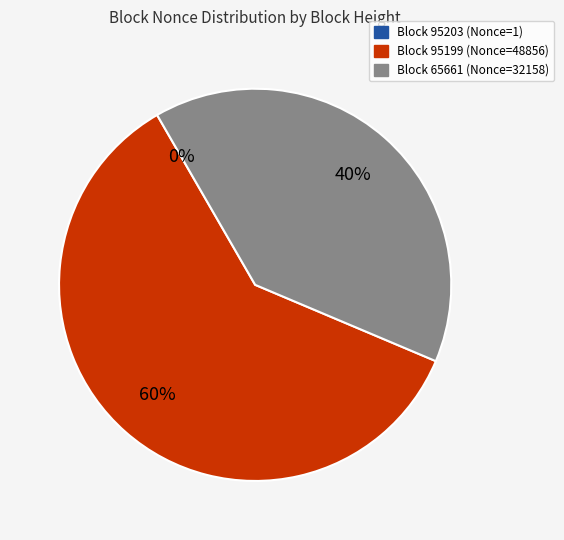

The Block 65661 (Nonce=32158) slice represents 26% of the pie. True or false?

False